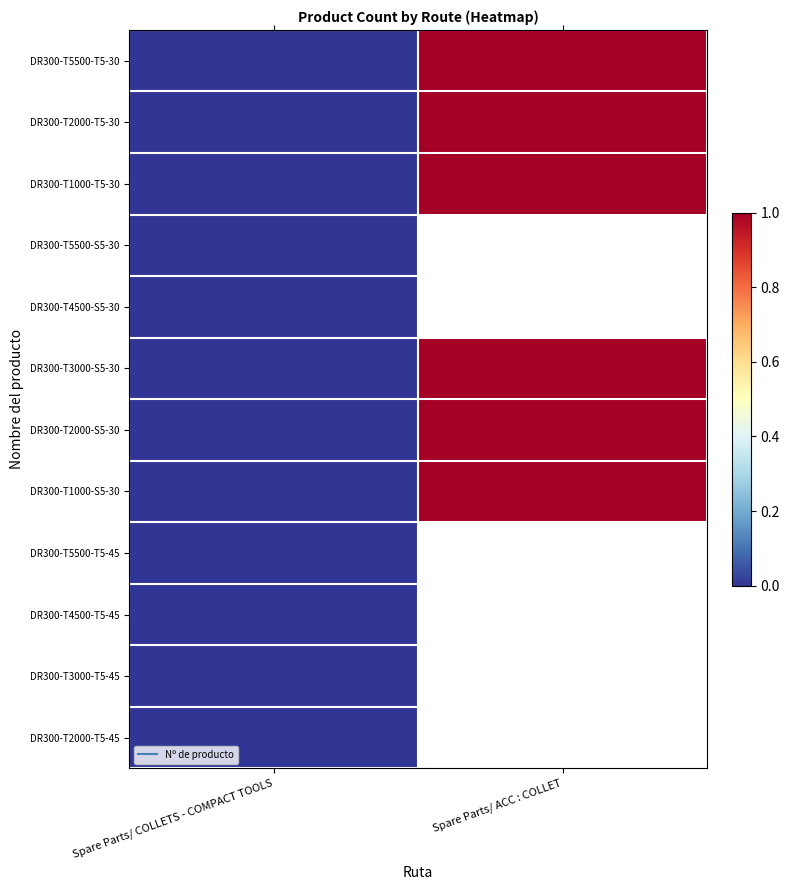

True or false: DR300-T3000-S5-30 has a value of 1.8 at Spare Parts/ ACC : COLLET.

False